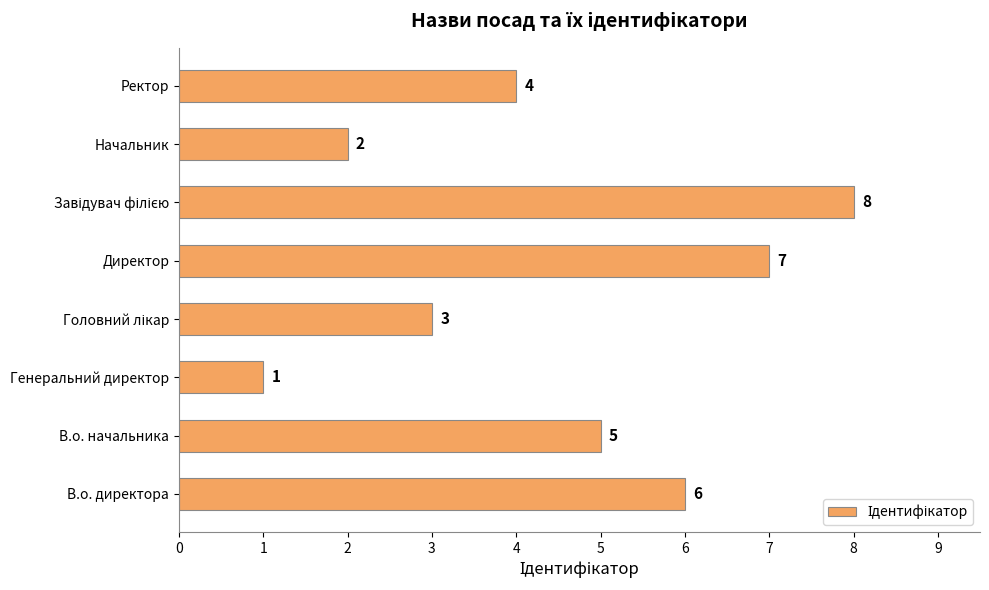

Which has a higher value, В.о. директора or Директор?

Директор